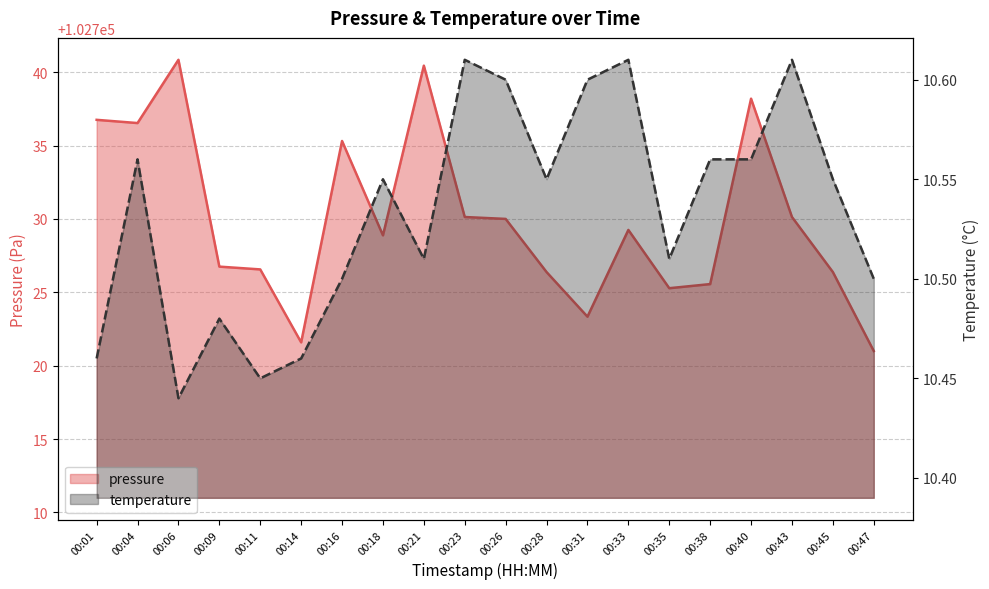

Count the temperature values in the range 10 to 11.

20